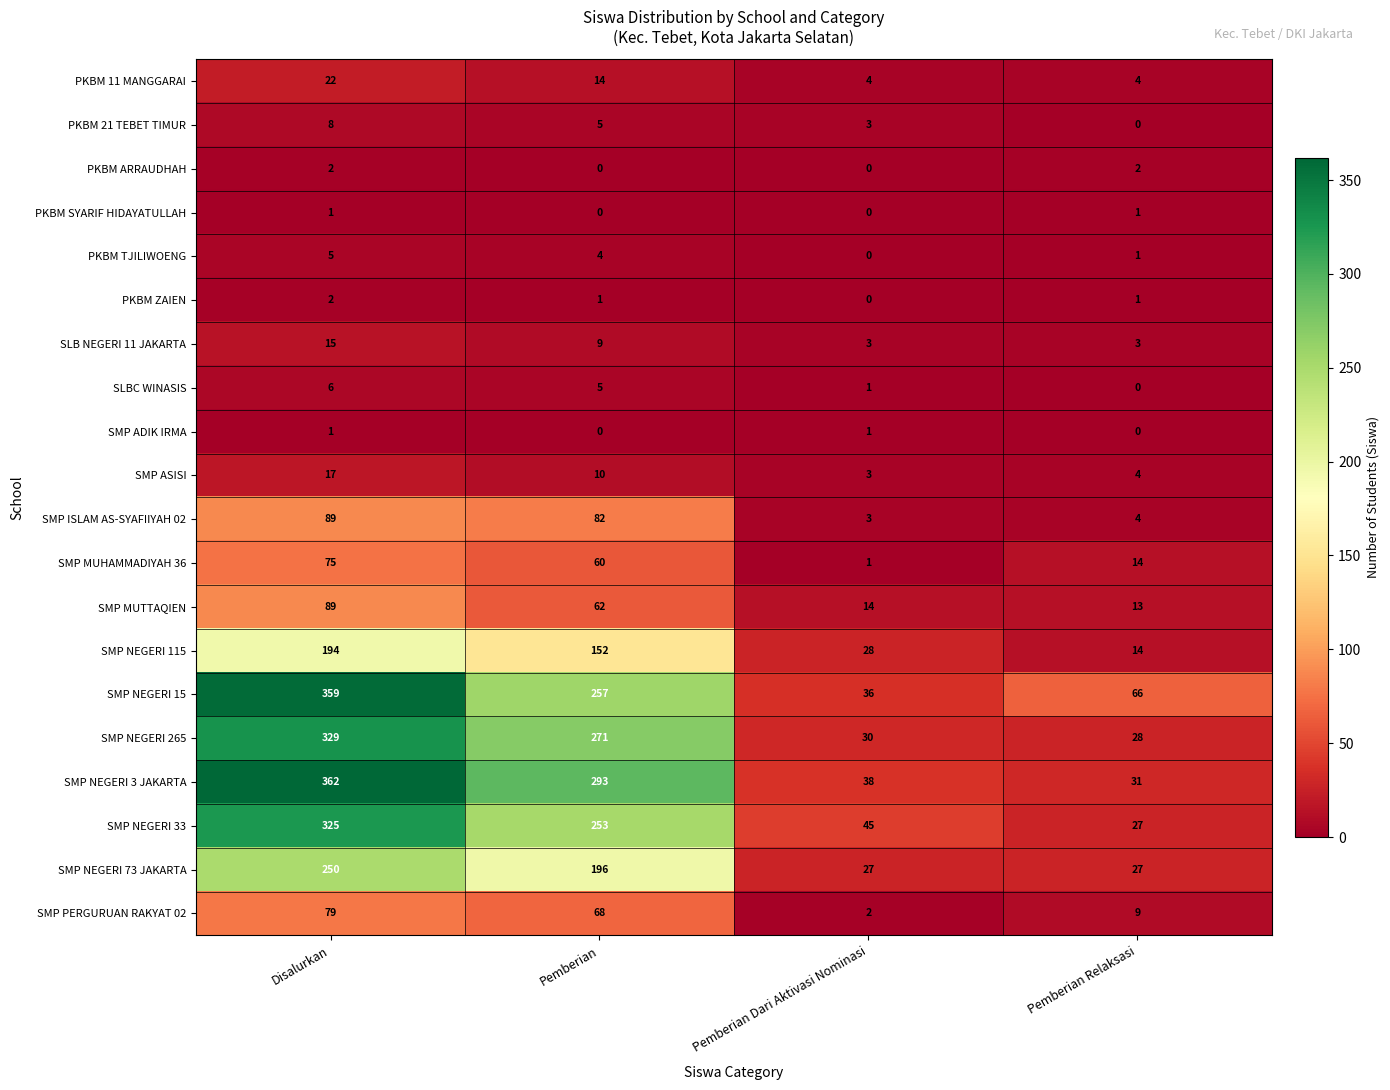

What is the difference between the maximum and minimum values in the SMP NEGERI 73 JAKARTA series?

223